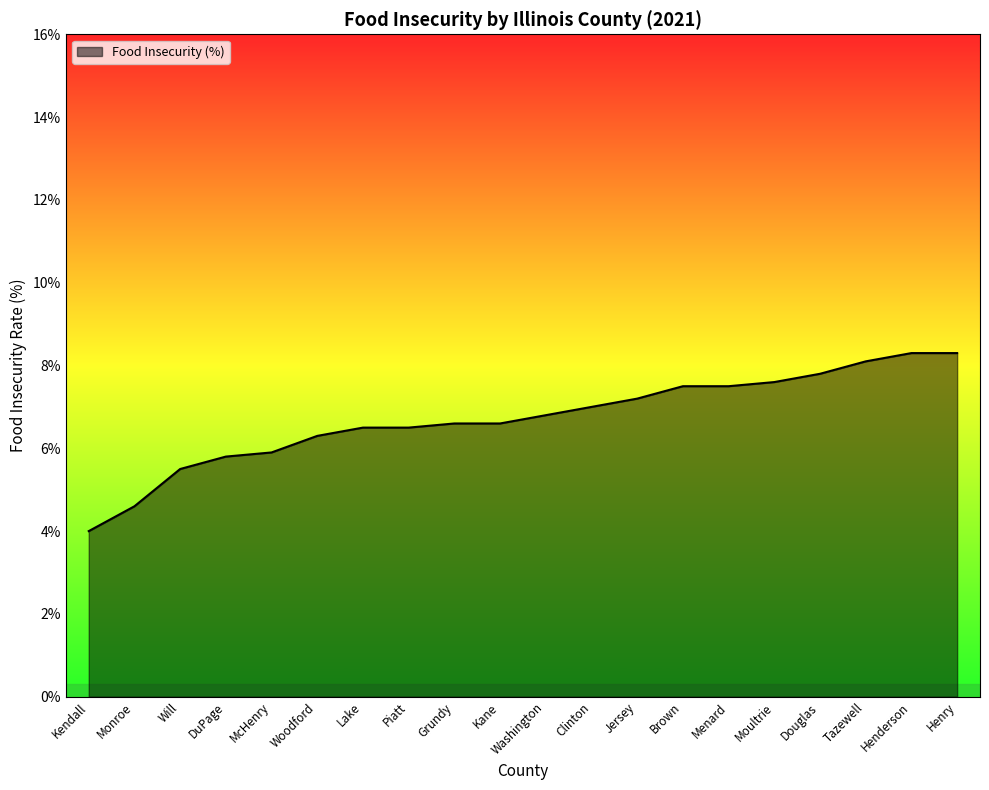

What is the smallest value displayed?

4.0